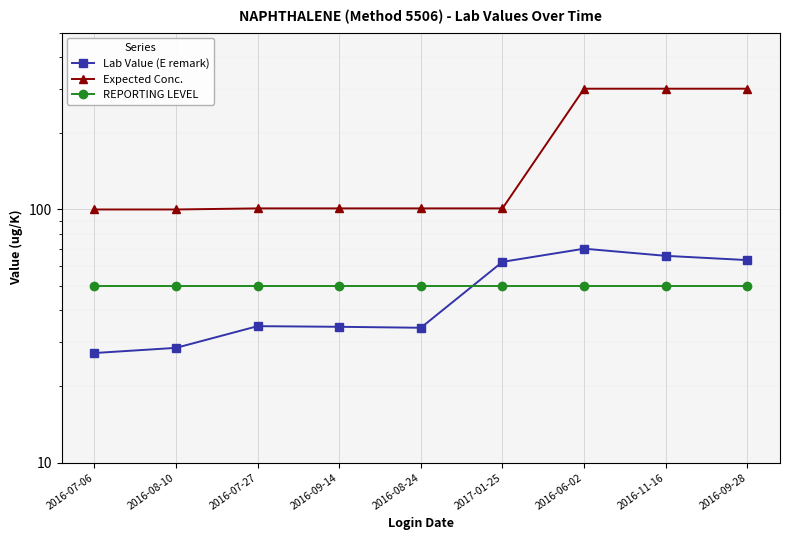

Reading right to left, what are all the values shown in this chart?

Lab Value (E remark): 63.1	65.6	70.0	62.1	34.1	34.4	34.6	28.4	27.1
Expected Conc.: 300.0	300.0	300.0	101.0	101.0	101.0	101.0	100.0	100.0
REPORTING LEVEL: 50.0	50.0	50.0	50.0	50.0	50.0	50.0	50.0	50.0